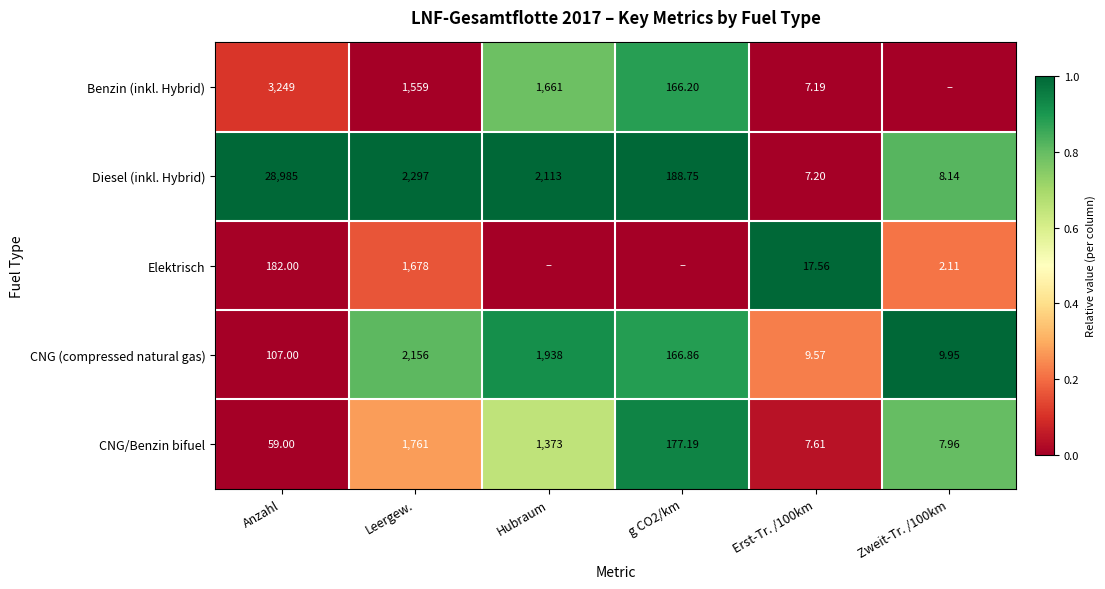

Between Leergew. and Erst-Tr. /100km, which series saw the biggest shift?

Diesel (inkl. Hybrid)